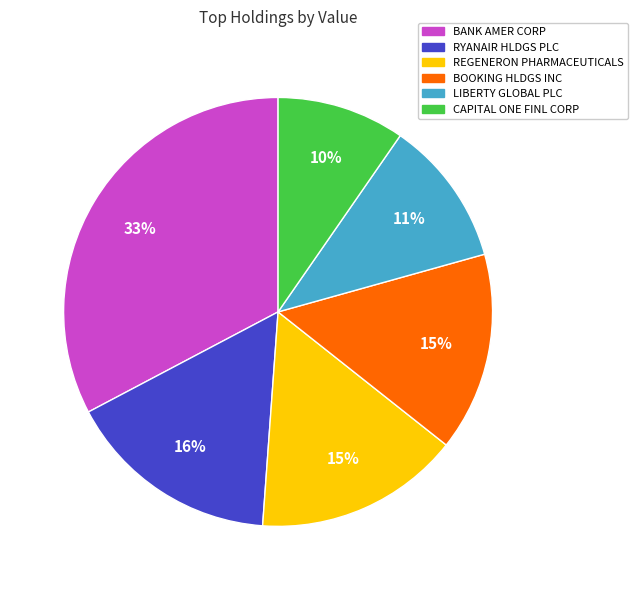

True or false: LIBERTY GLOBAL PLC accounts for 11% of the total.

True